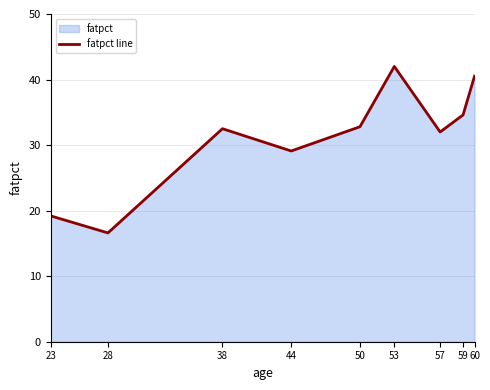

What is the minimum value shown in the chart?

16.6